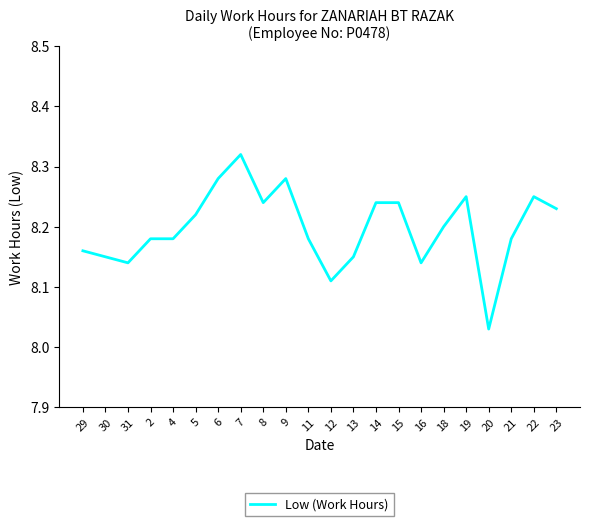

Is it true that the value at 14 is 8.2?

True